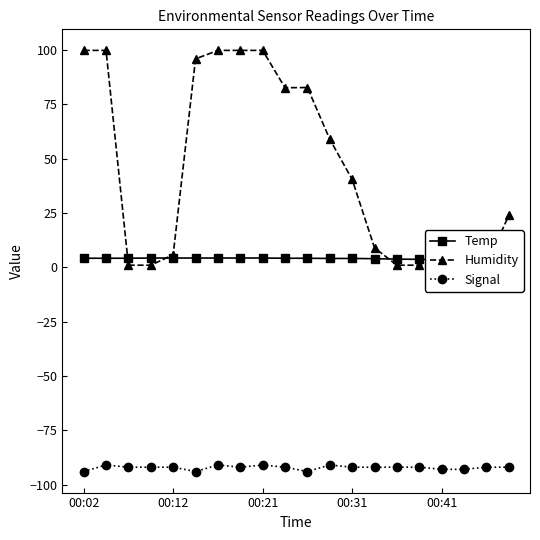

Which category has the highest value in the Temp series?

00:31